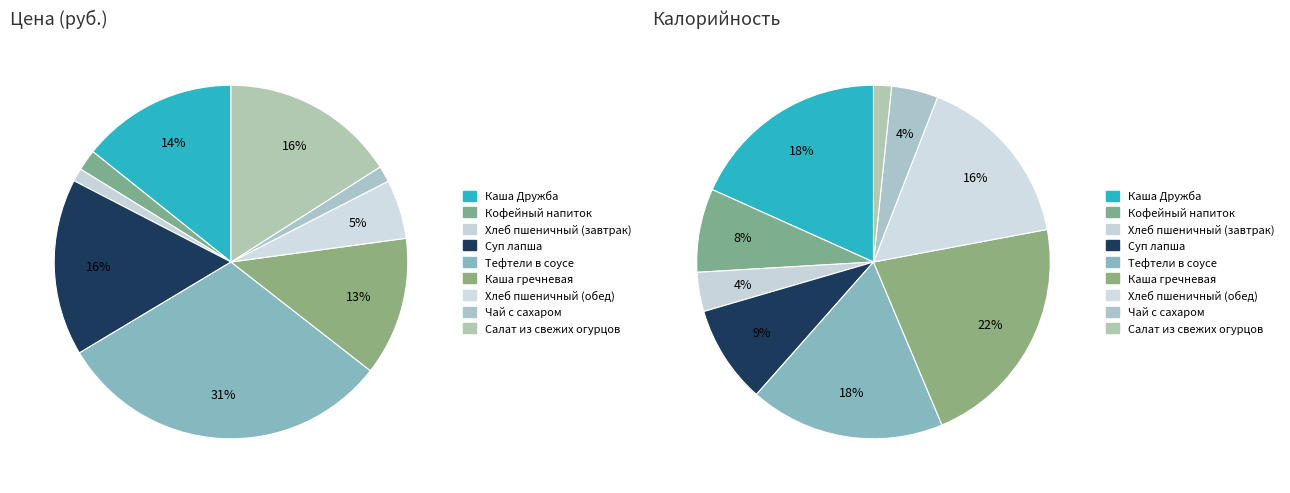

To the nearest percent, what portion does Салат из свежих огурцов represent?

16%